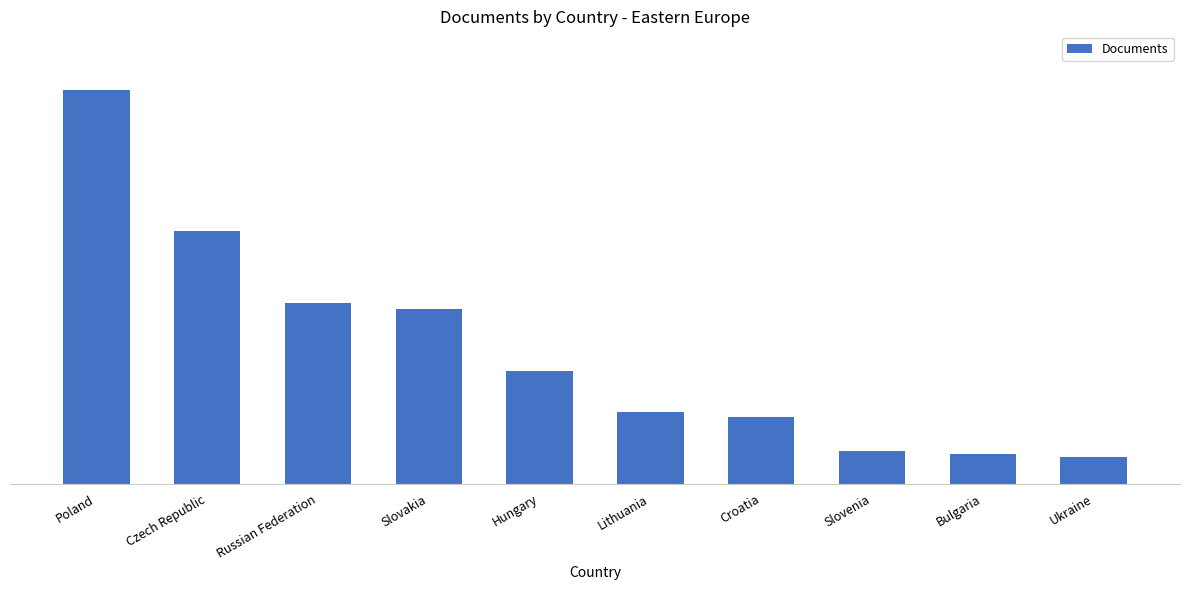

Are the bars horizontal?

No